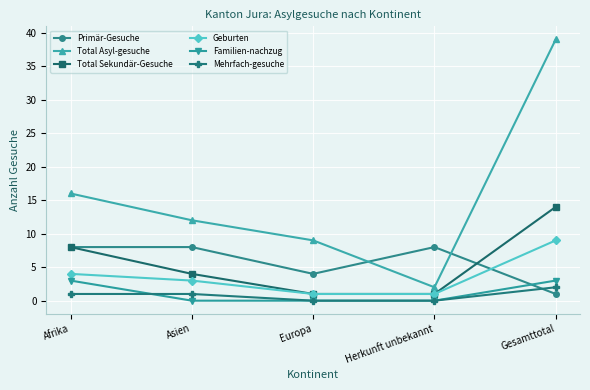

What is the total value across all series at Herkunft unbekannt?

12